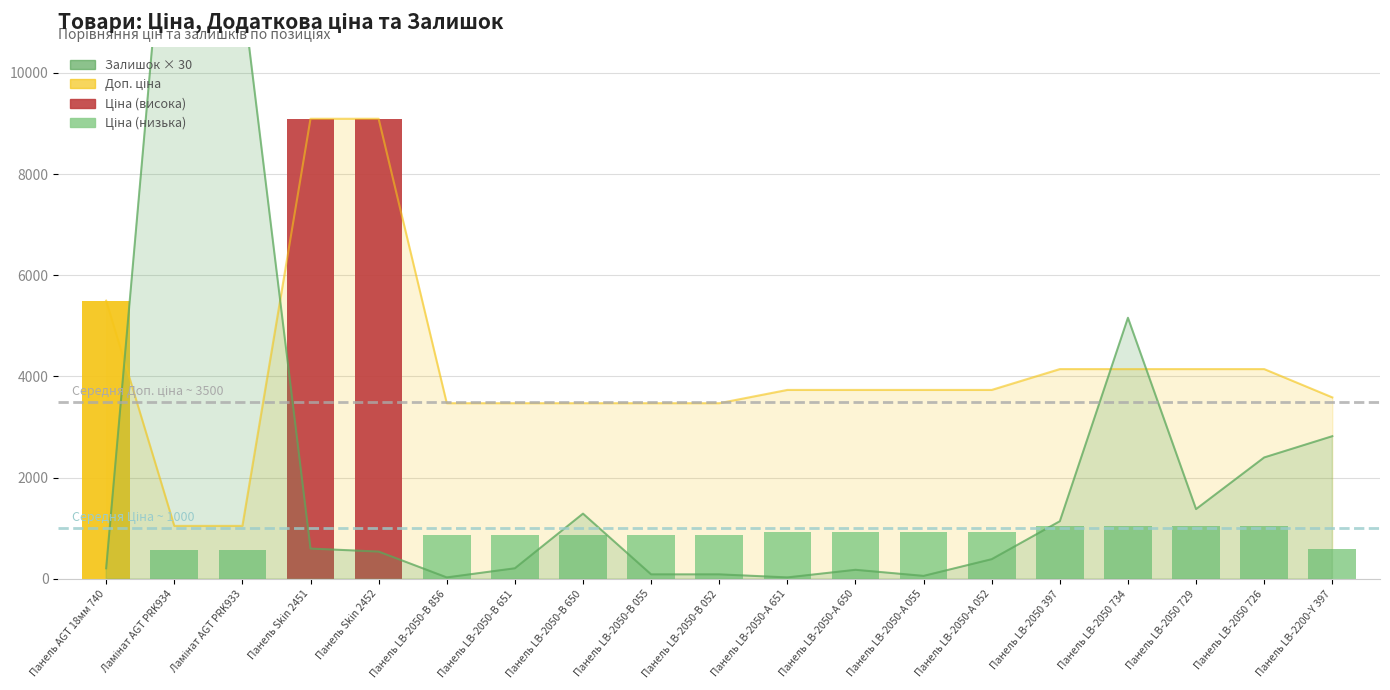

Which series has the largest range (max minus min)?

Залишок × 30